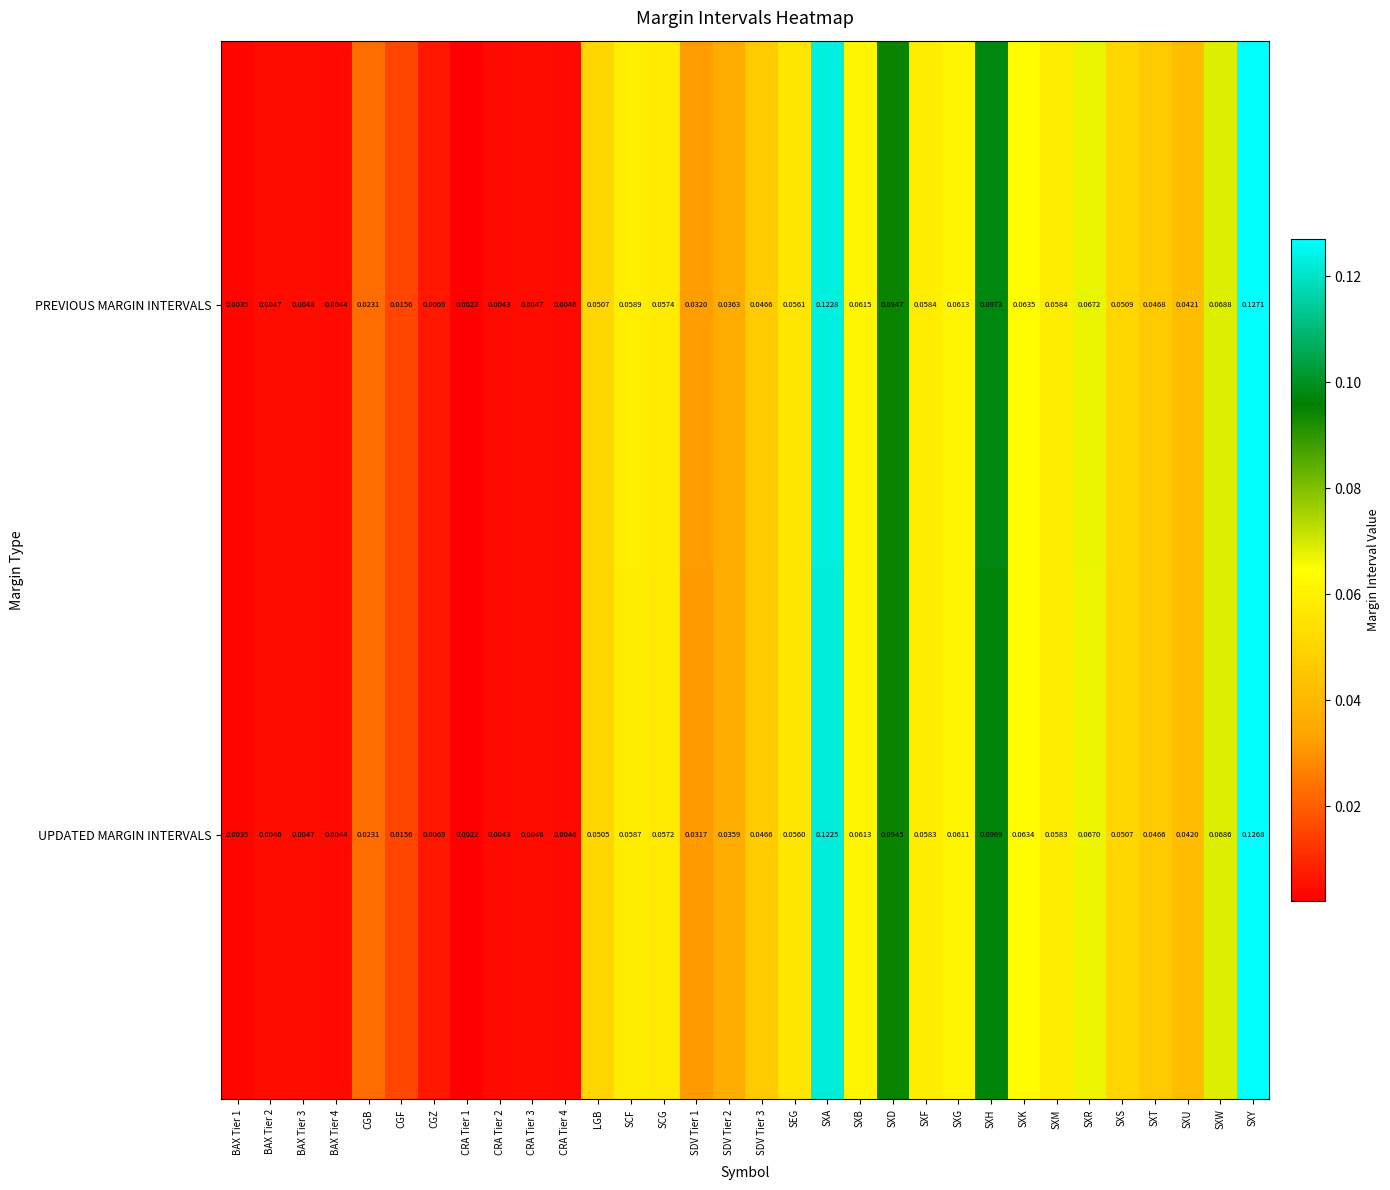

Rank the series by their maximum value, from highest to lowest.

PREVIOUS MARGIN INTERVALS, UPDATED MARGIN INTERVALS